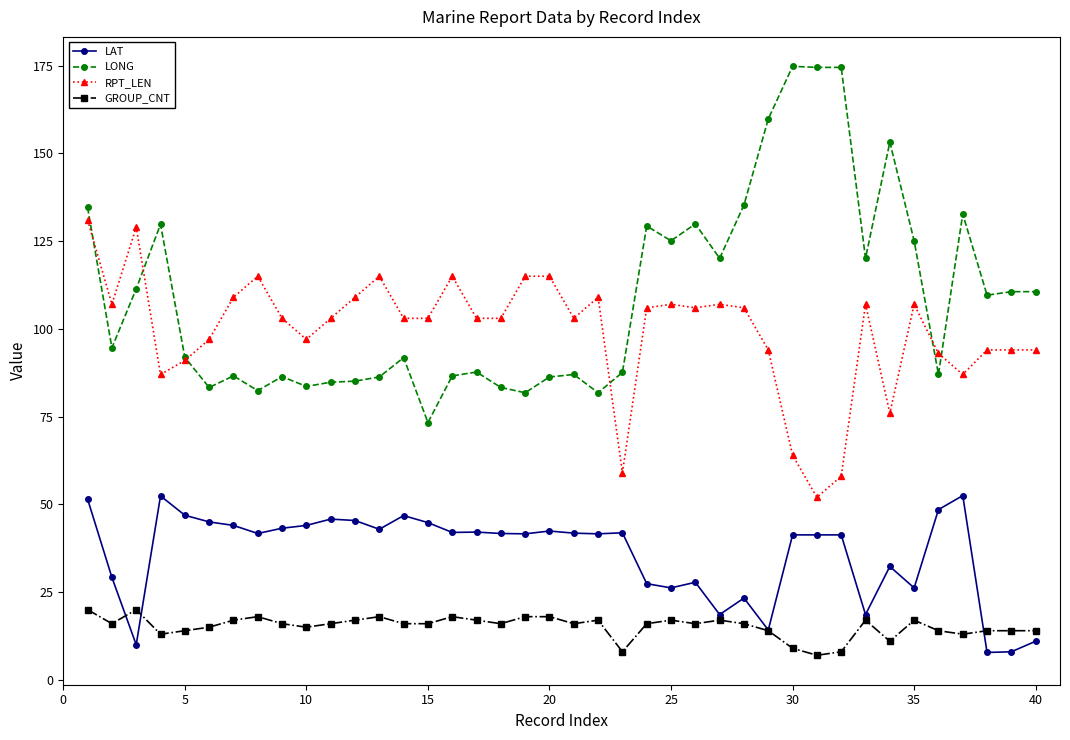

What is the maximum value shown in the chart?

174.8